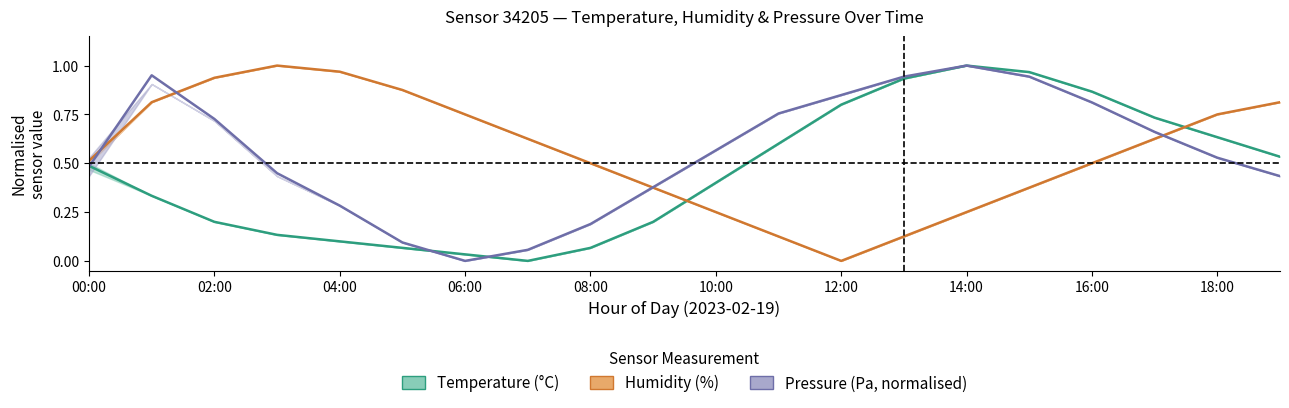

How many data points in Pressure are above 0?

19